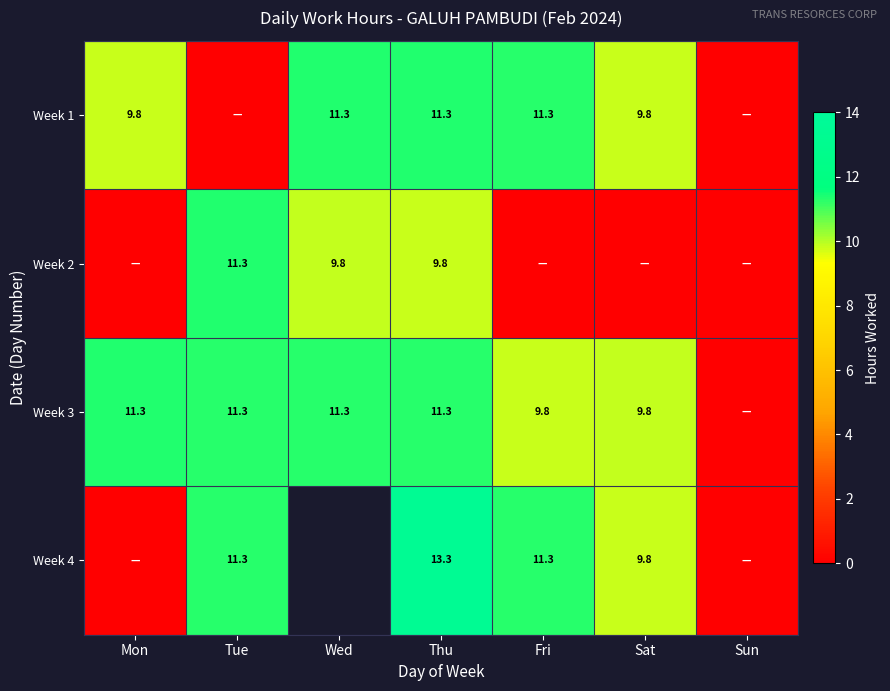

What is the average value of the Week 3 series?

9.3